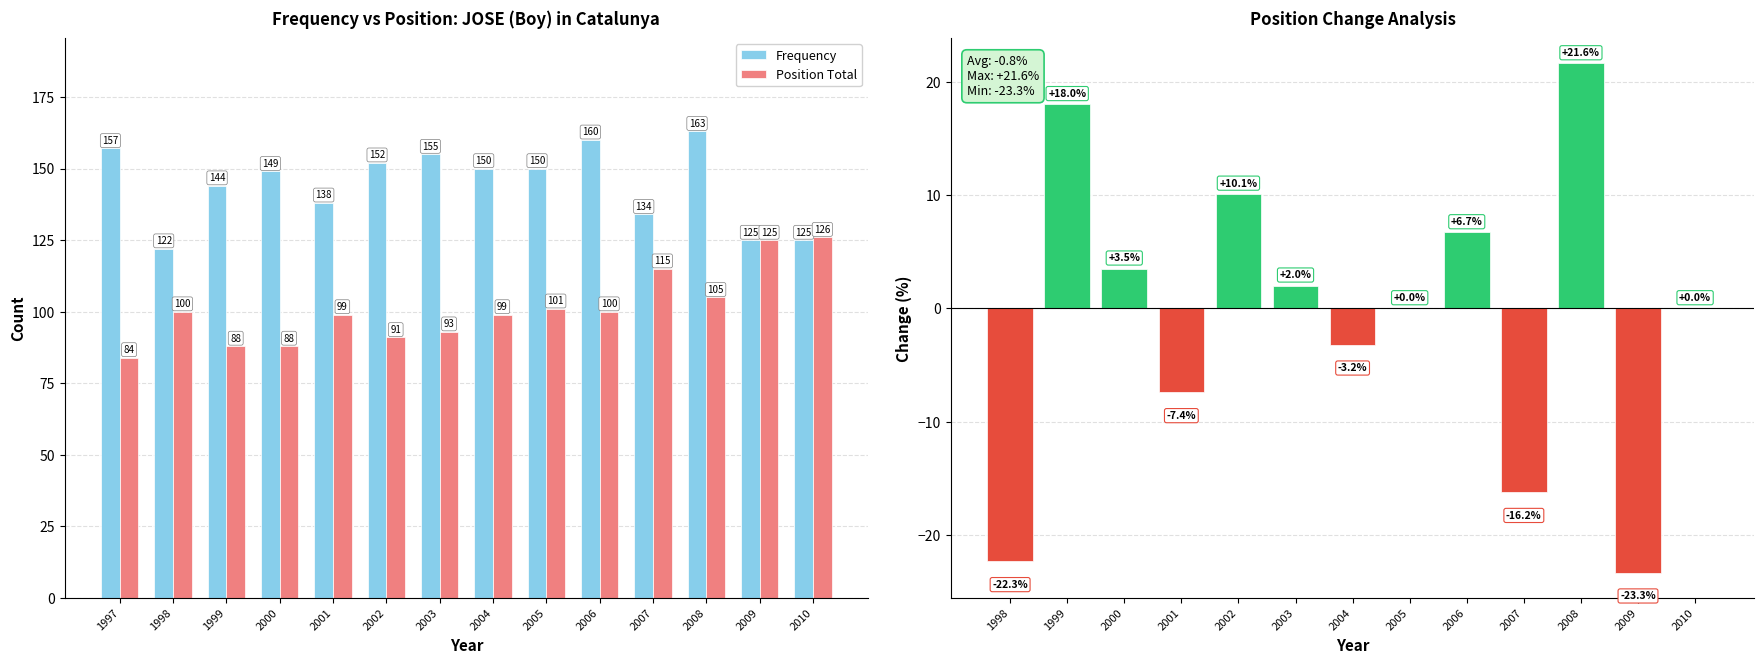

How many data points in Frequency are less than 150?

7